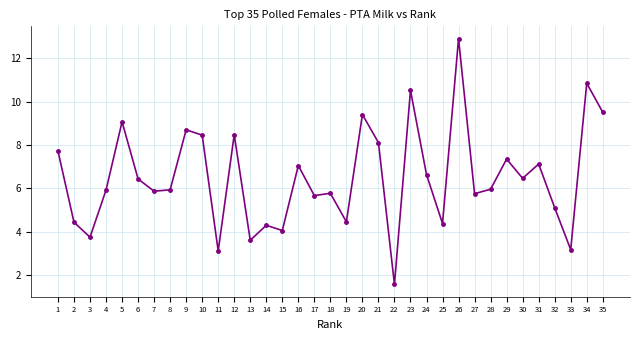

How many lines are shown in the chart?

1